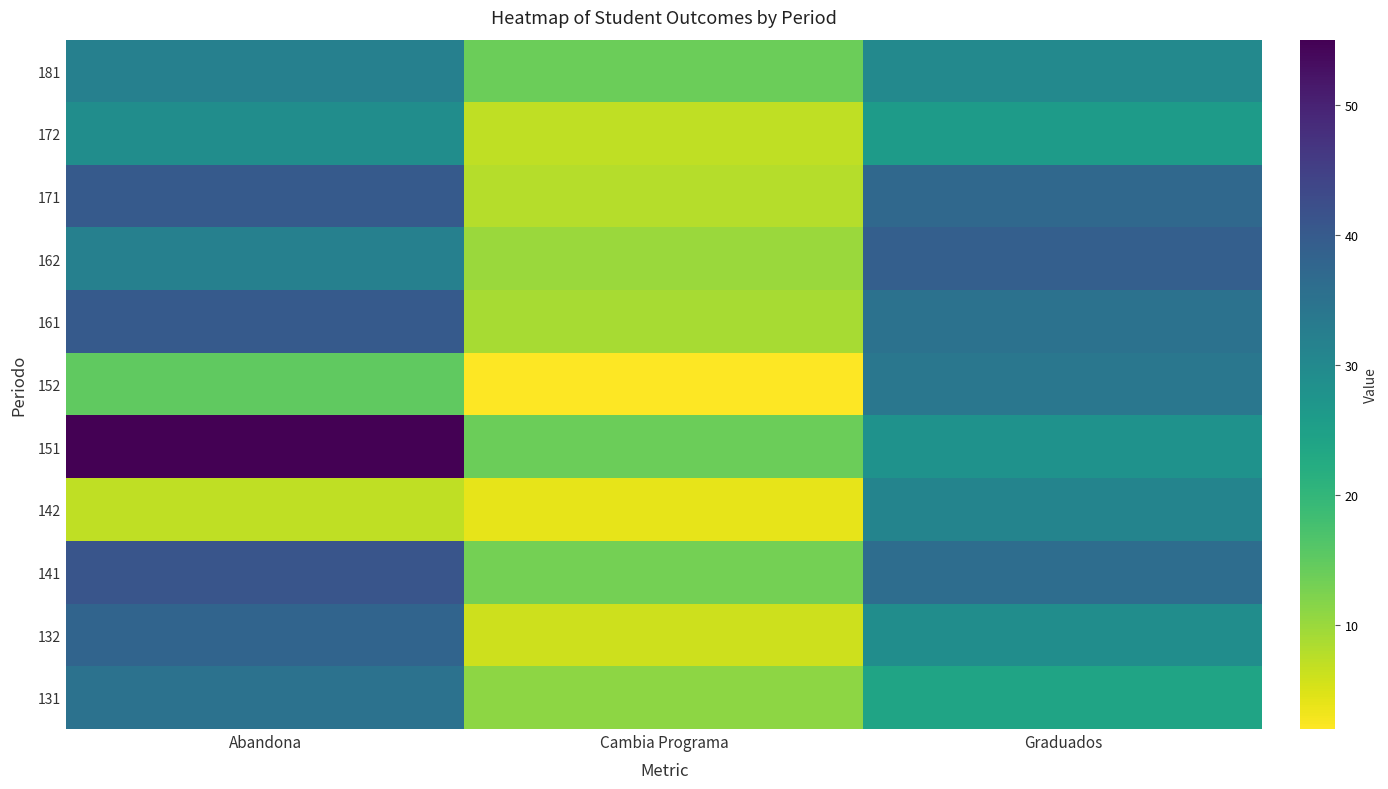

Reading left to right, extract all data points from this chart.

131: Abandona=35	Cambia Programa=11	Graduados=24
132: Abandona=38	Cambia Programa=6	Graduados=29
141: Abandona=41	Cambia Programa=13	Graduados=36
142: Abandona=7	Cambia Programa=4	Graduados=31
151: Abandona=55	Cambia Programa=14	Graduados=28
152: Abandona=15	Cambia Programa=2	Graduados=34
161: Abandona=40	Cambia Programa=9	Graduados=35
162: Abandona=32	Cambia Programa=10	Graduados=39
171: Abandona=40	Cambia Programa=8	Graduados=37
172: Abandona=29	Cambia Programa=7	Graduados=26
181: Abandona=32	Cambia Programa=14	Graduados=30